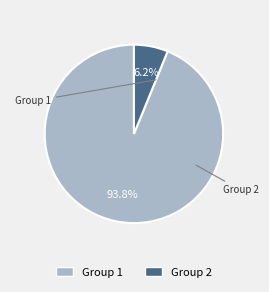

Which category accounts for the majority?

1